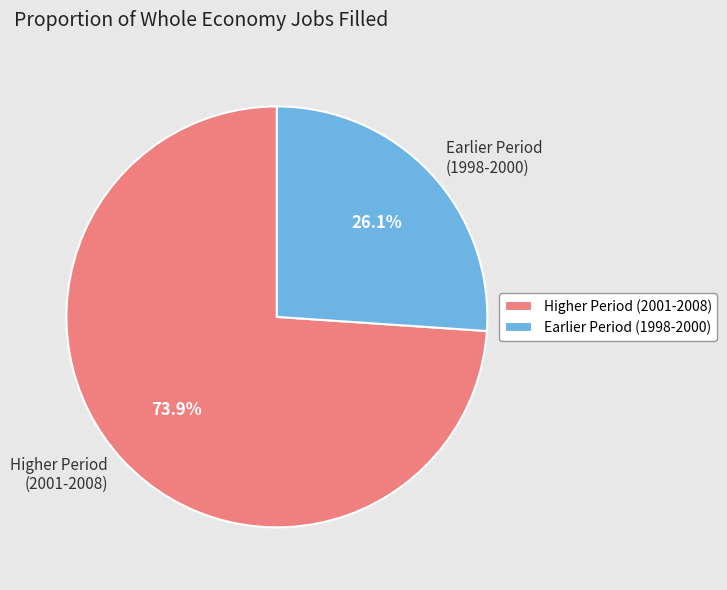

Which slice is the smallest?

Earlier Period (1998-2000)